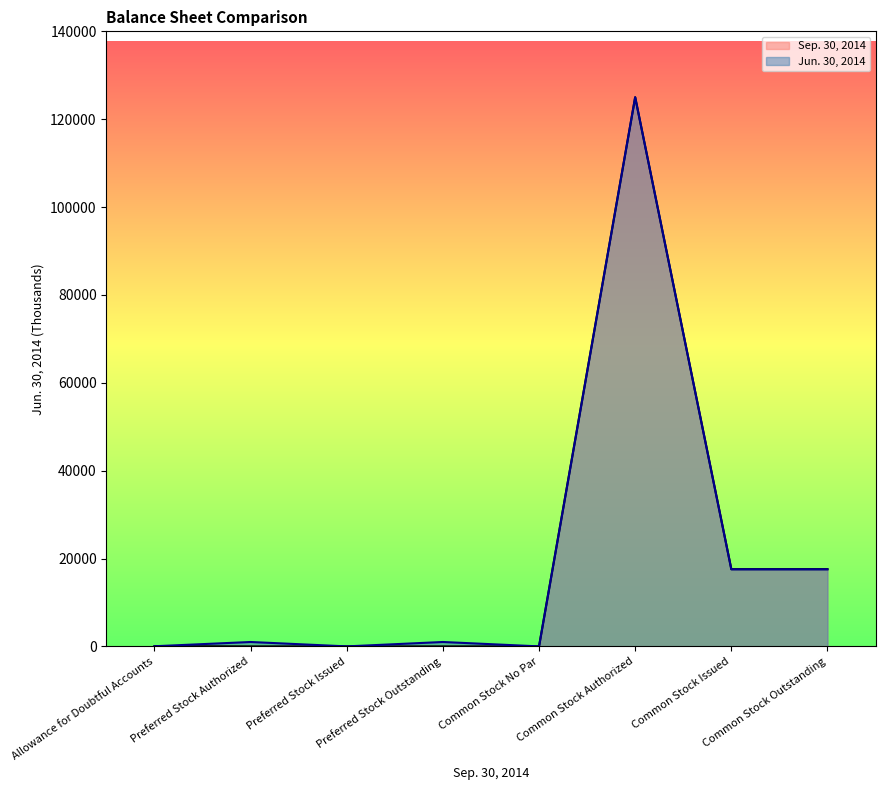

Reading right to left, list all the values displayed in this chart.

Common Stock Outstanding=17540	Common Stock Issued=17540	Common Stock Authorized=125000	Common Stock No Par=0	Preferred Stock Outstanding=1000	Preferred Stock Issued=0	Preferred Stock Authorized=1000	Allowance for Doubtful Accounts=31